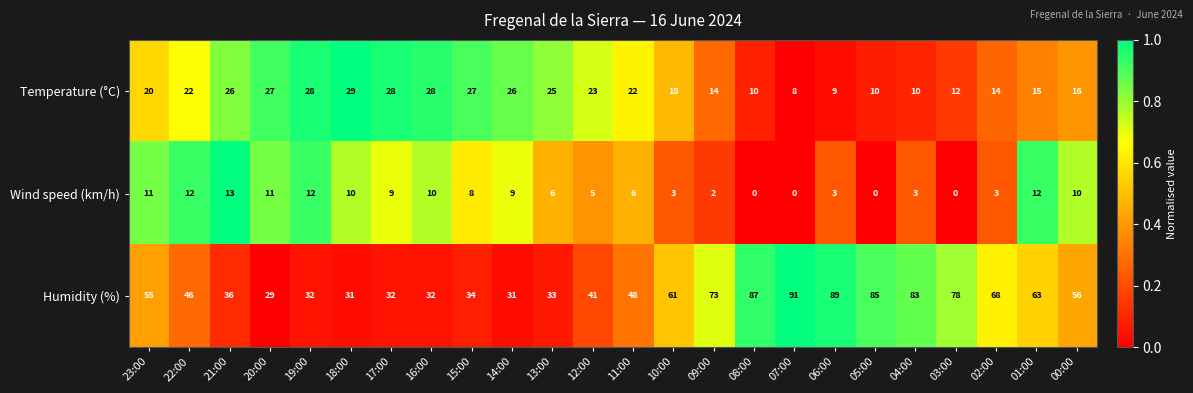

Rank the series at 06:00 from highest to lowest value.

Humidity (%), Temperature (°C), Wind speed (km/h)